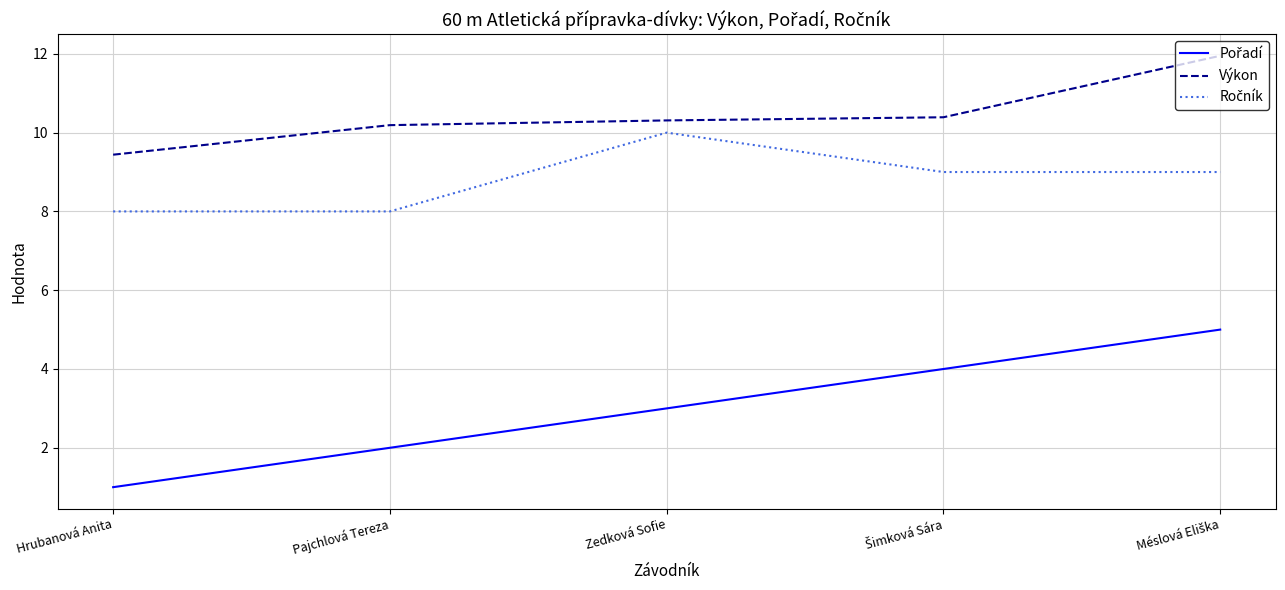

What is the difference between the highest and lowest values at Pajchlová Tereza?

8.2